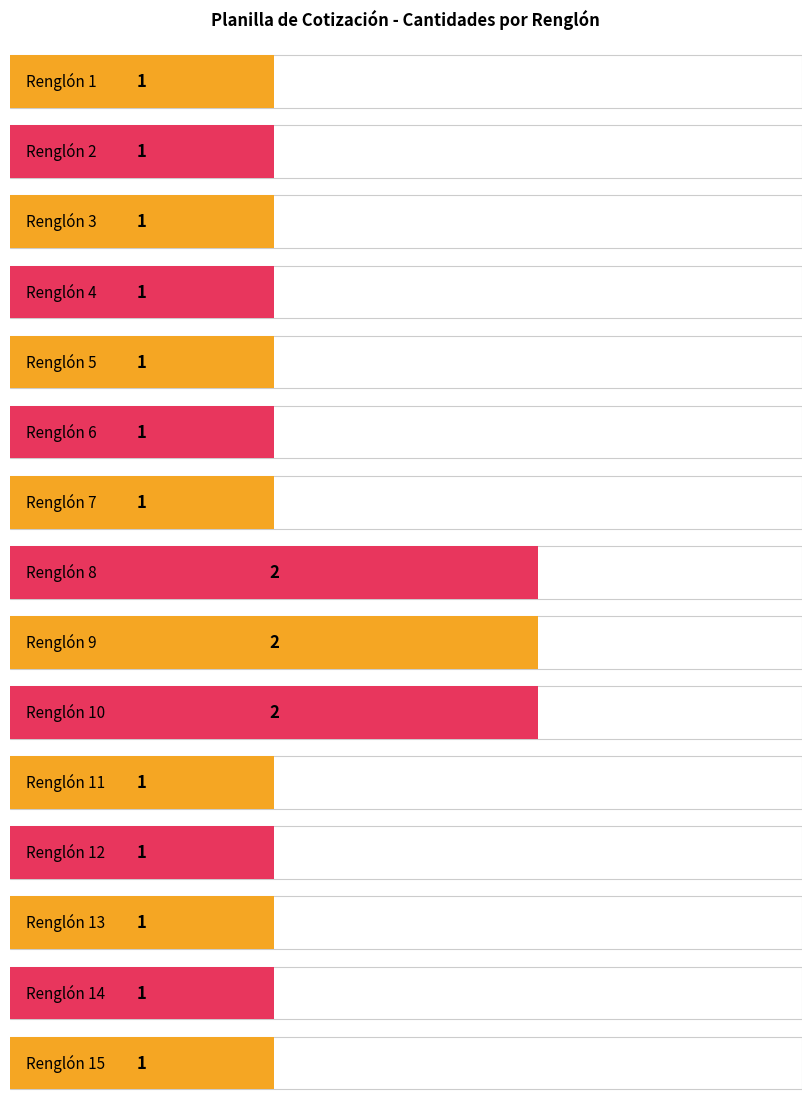

Reading left to right, extract all data points from this chart.

1	1	1	1	1	1	1	2	2	2	1	1	1	1	1